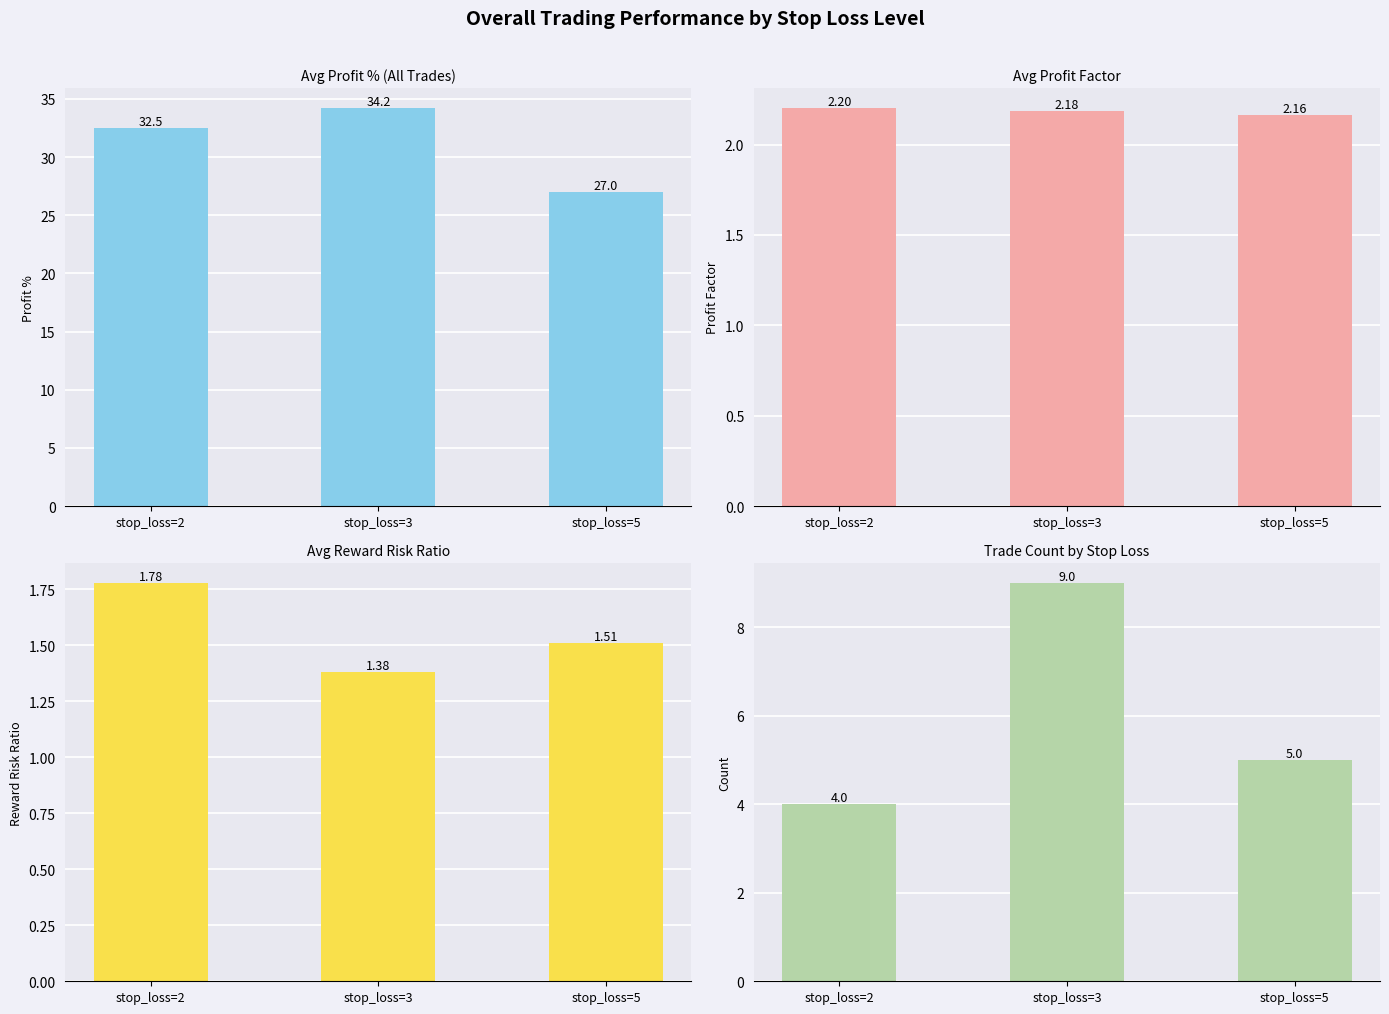

Reading left to right, what are all the values shown in this chart?

Profit % (All Trades): stop_loss=2=32.5	stop_loss=3=34.2	stop_loss=5=27.0
Profit Factor: stop_loss=2=2.2	stop_loss=3=2.2	stop_loss=5=2.2
Reward Risk Ratio: stop_loss=2=1.8	stop_loss=3=1.4	stop_loss=5=1.5
Total Trades: stop_loss=2=4.0	stop_loss=3=9.0	stop_loss=5=5.0